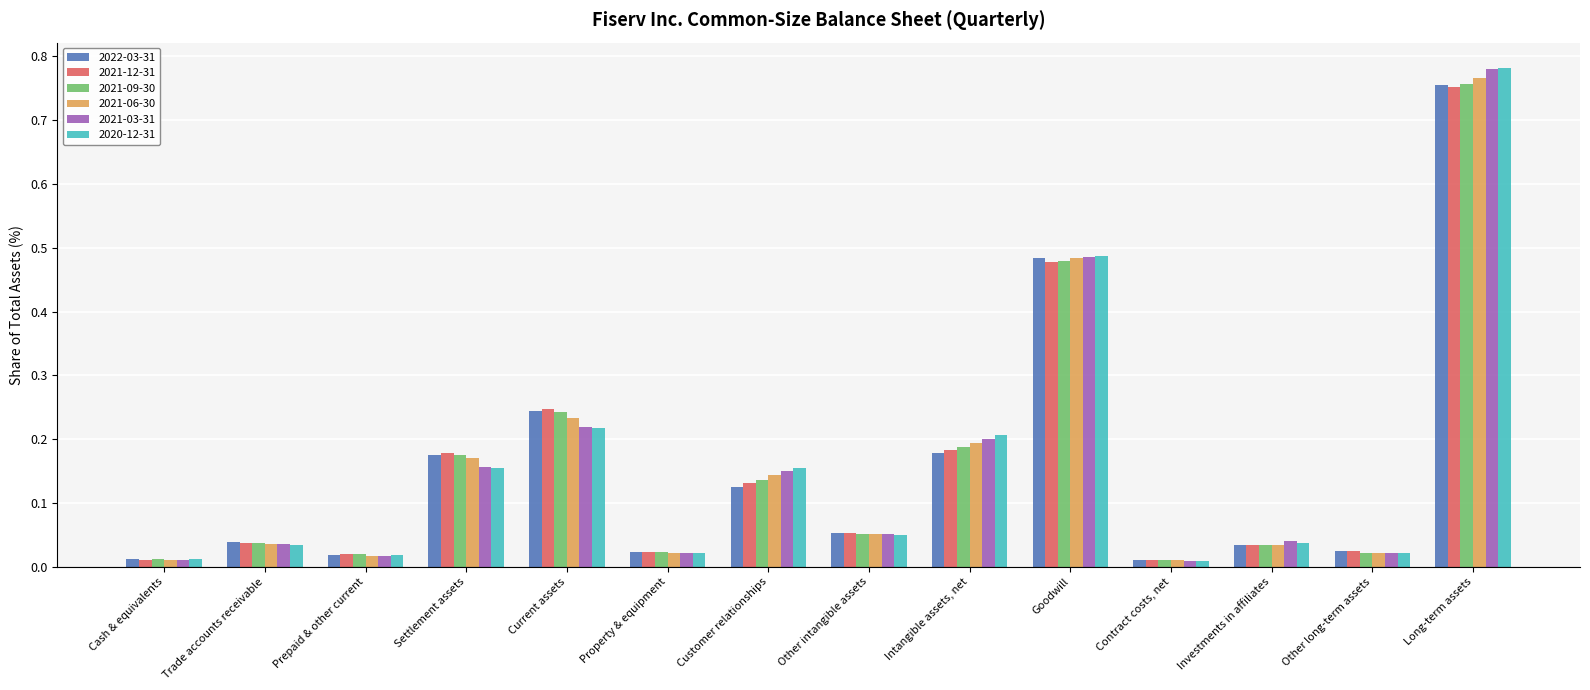

At how many categories does at least one series exceed 0?

14